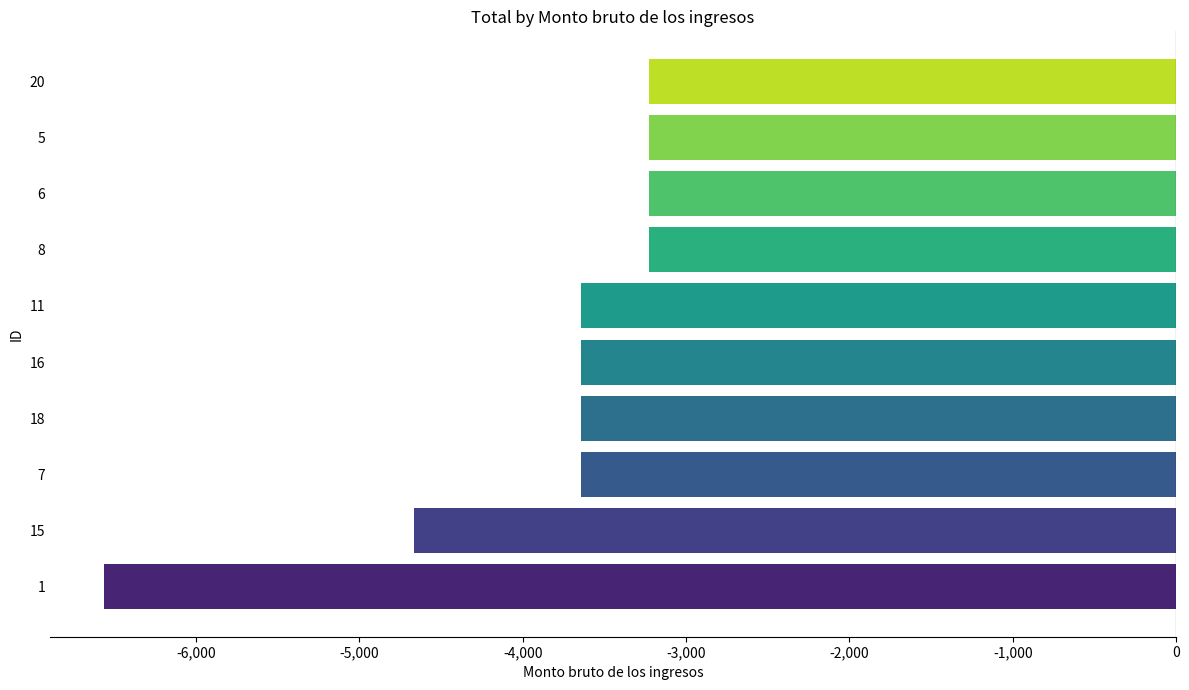

Which category has the lowest value across all series?

1